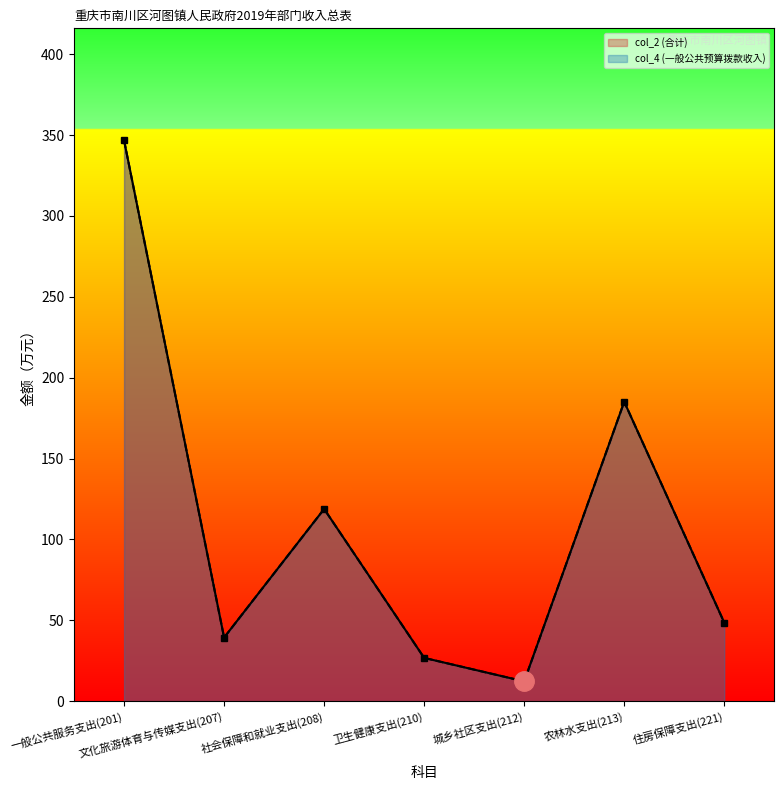

Does the chart display data point markers on the line(s)?

Yes